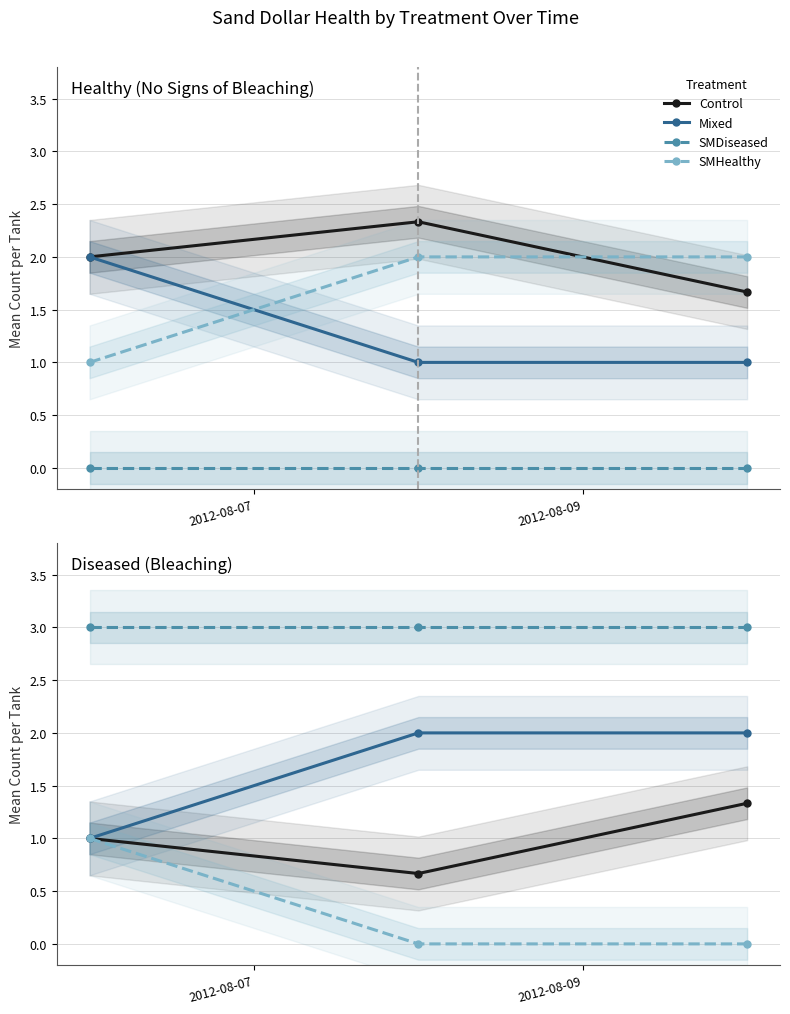

Which series has the largest total across all categories?

SMDiseased